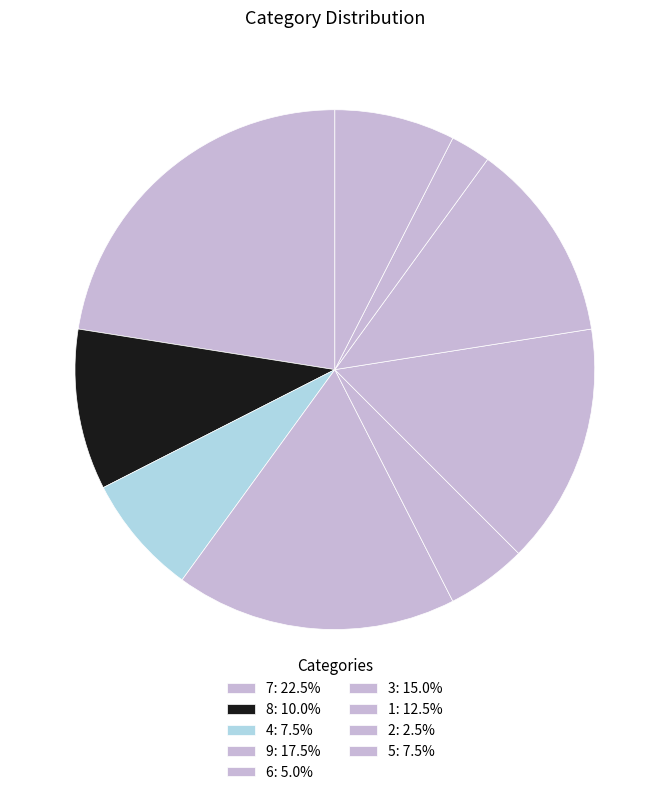

True or false: 8 accounts for 1% of the total.

False